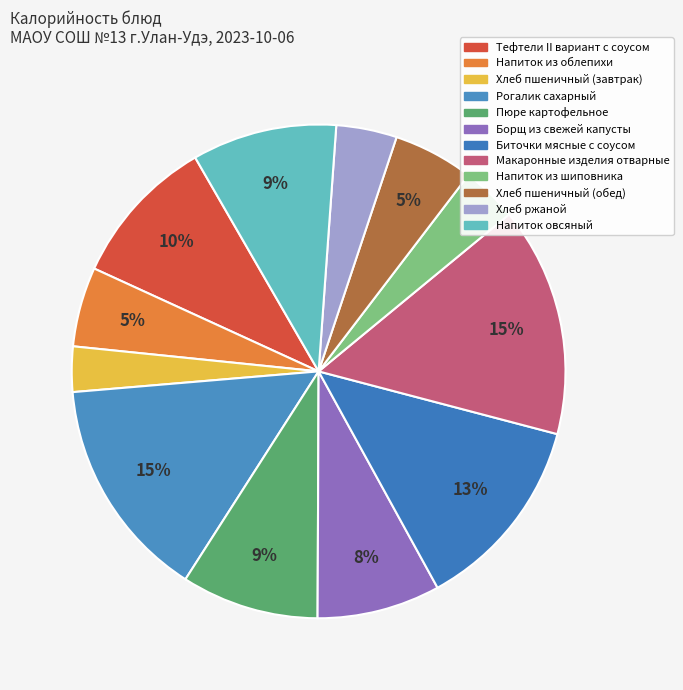

What is the smallest slice in the pie chart?

Хлеб пшеничный (завтрак)